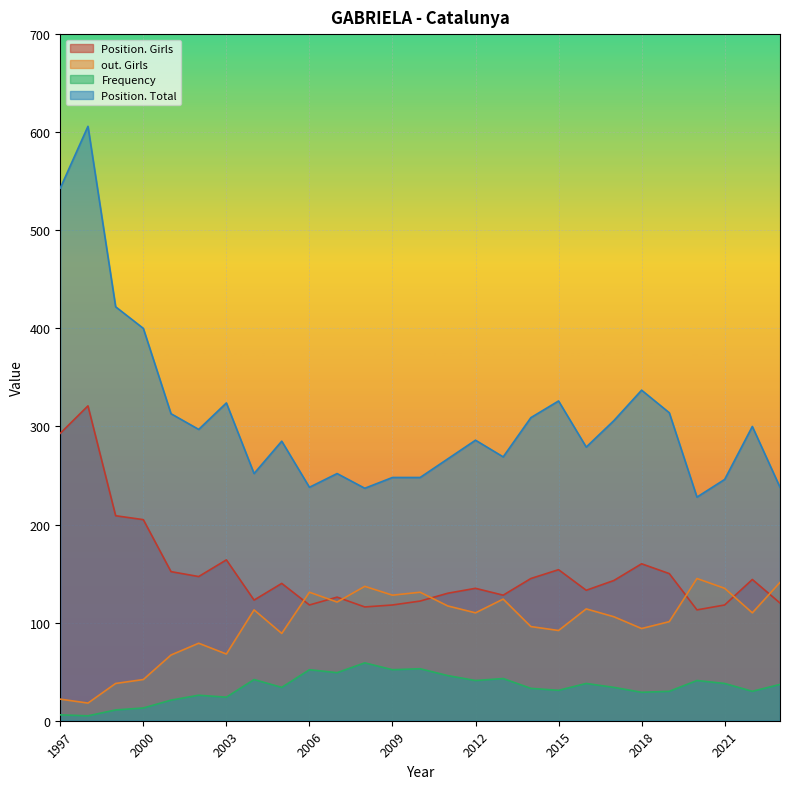

What is the average value of the Position. Total series?

310